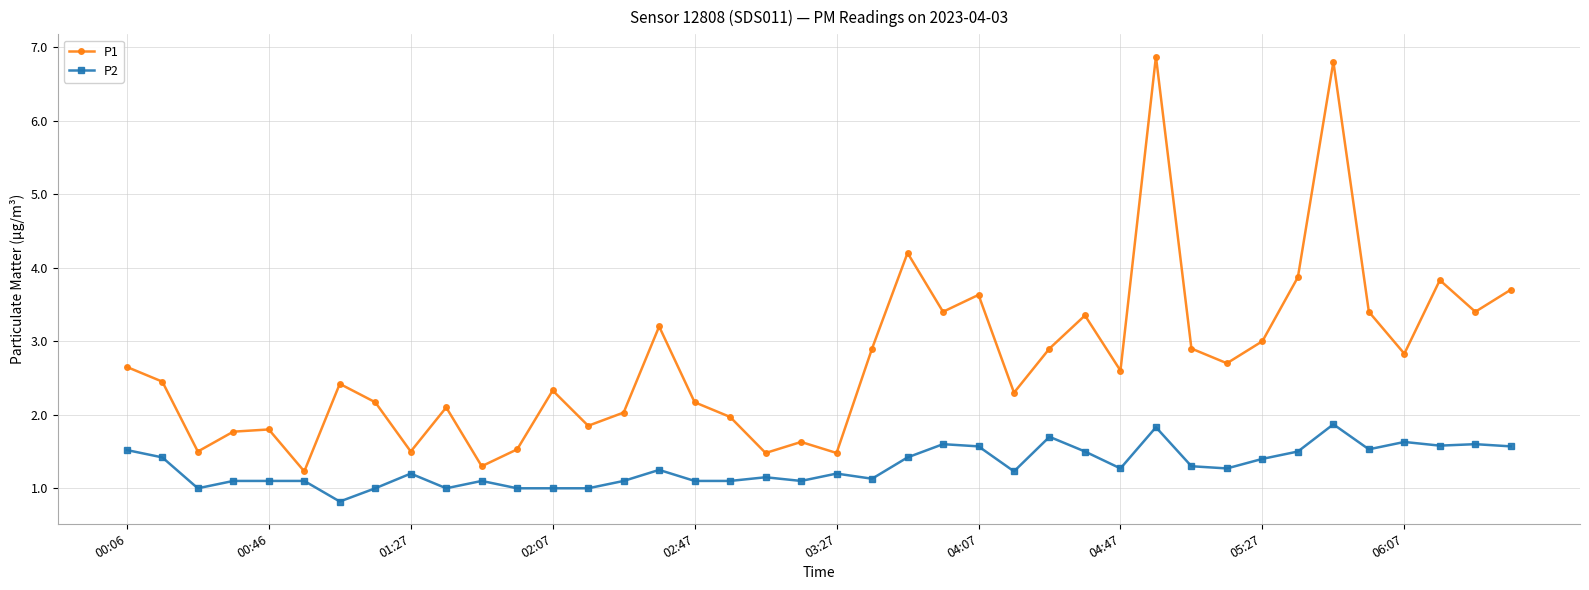

List the series in order of their overall mean, highest first.

P1, P2